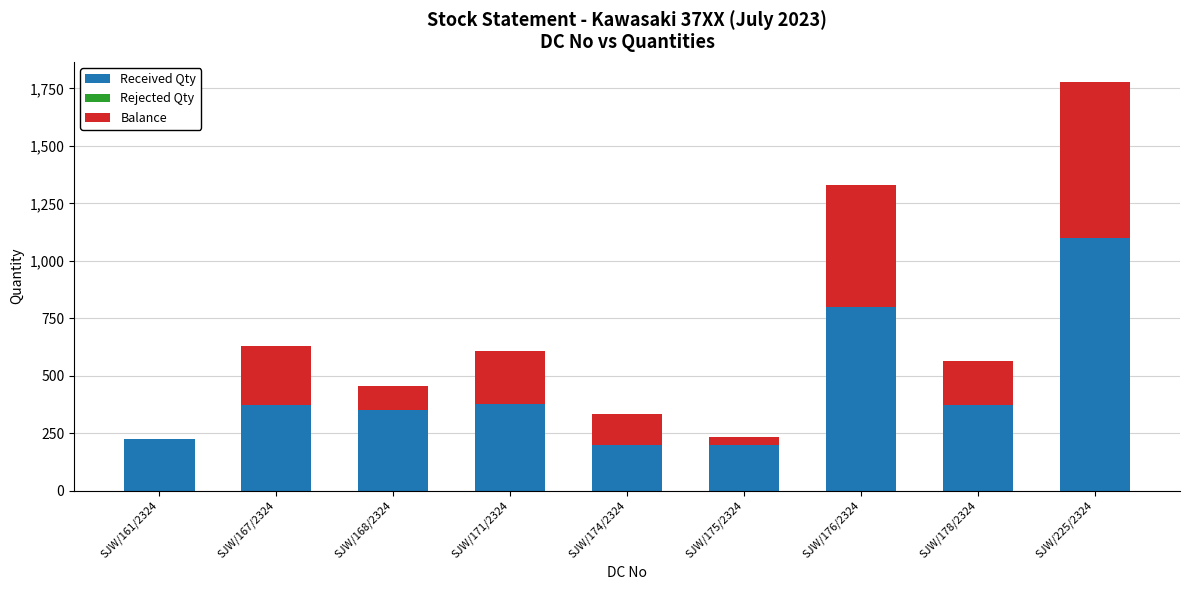

At which label is Received Qty closest to 650?

SJW/176/2324